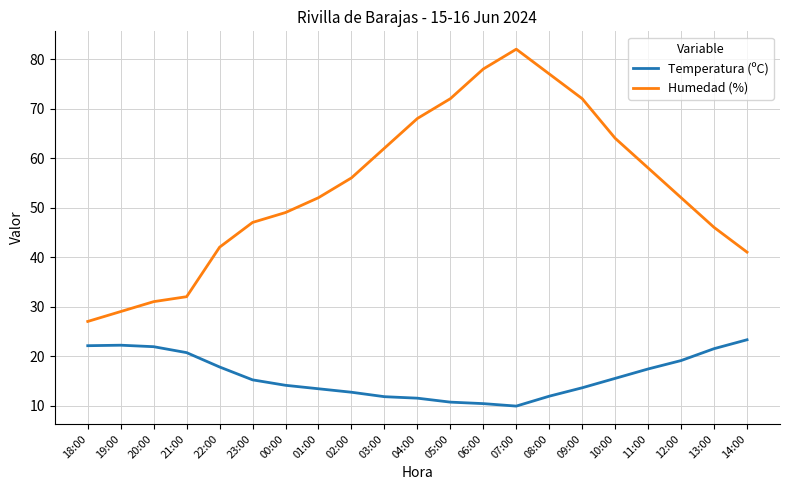

True or false: Humedad (%) and Temperatura (ºC) intersect in this chart.

False